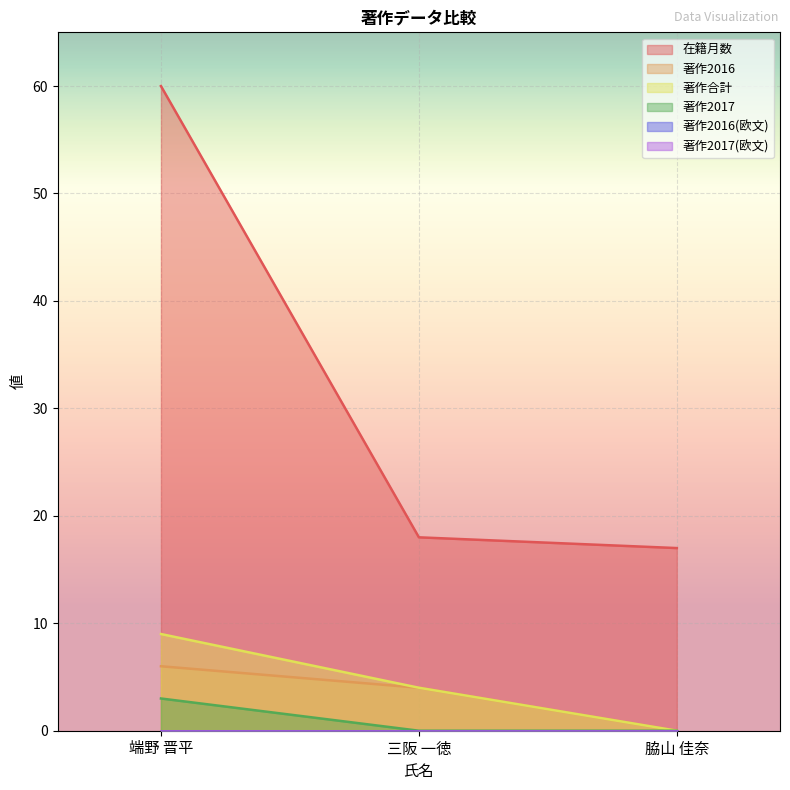

Which series has the widest spread of values?

在籍月数